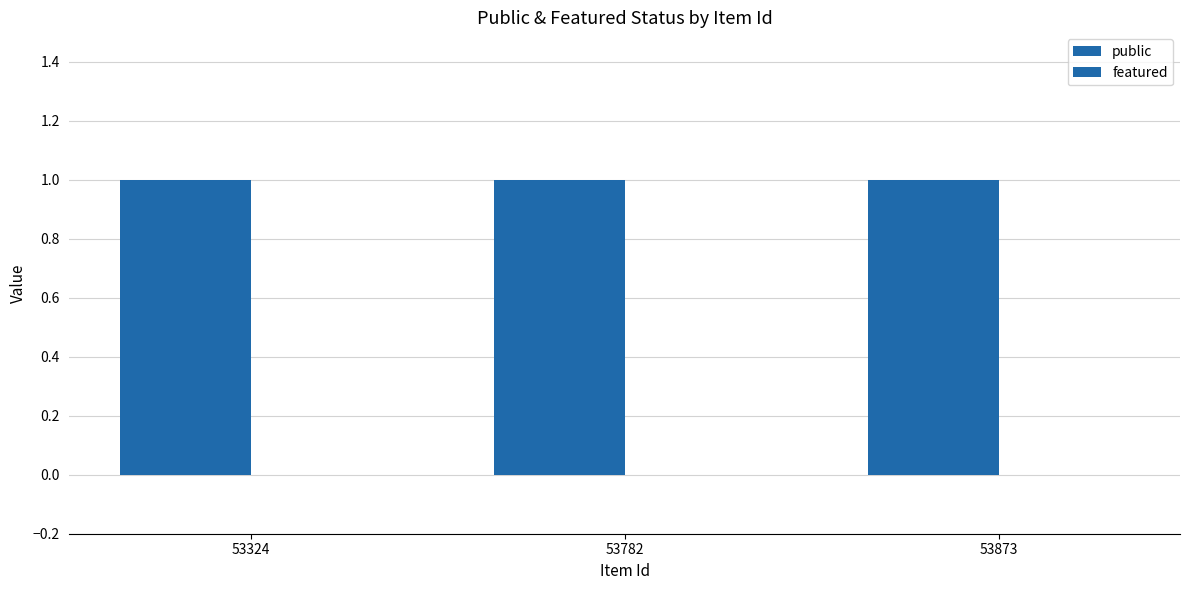

What is the maximum value shown in the chart?

1